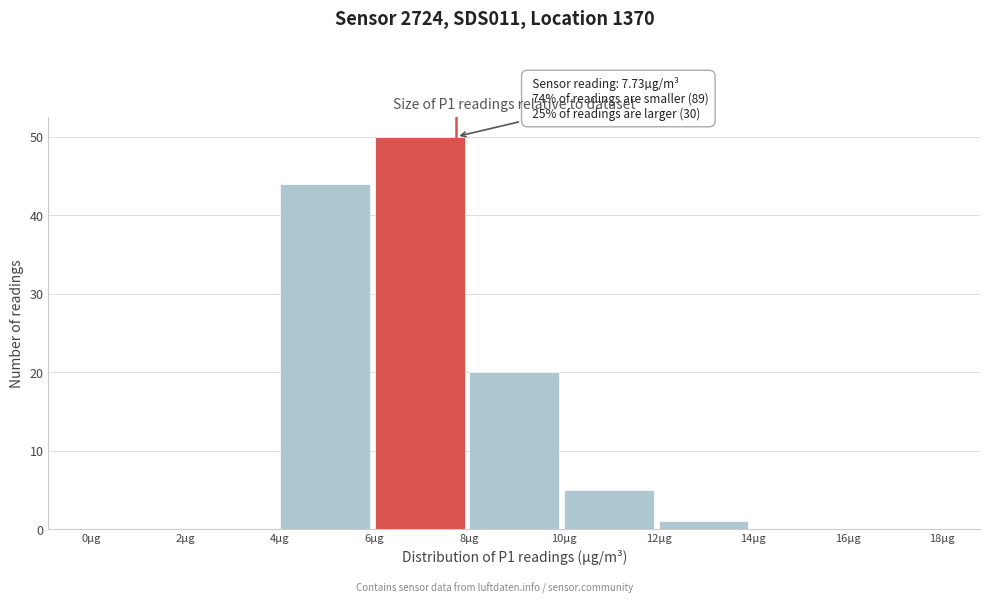

Over which range of the x-axis is the bar tallest?

6 to 8